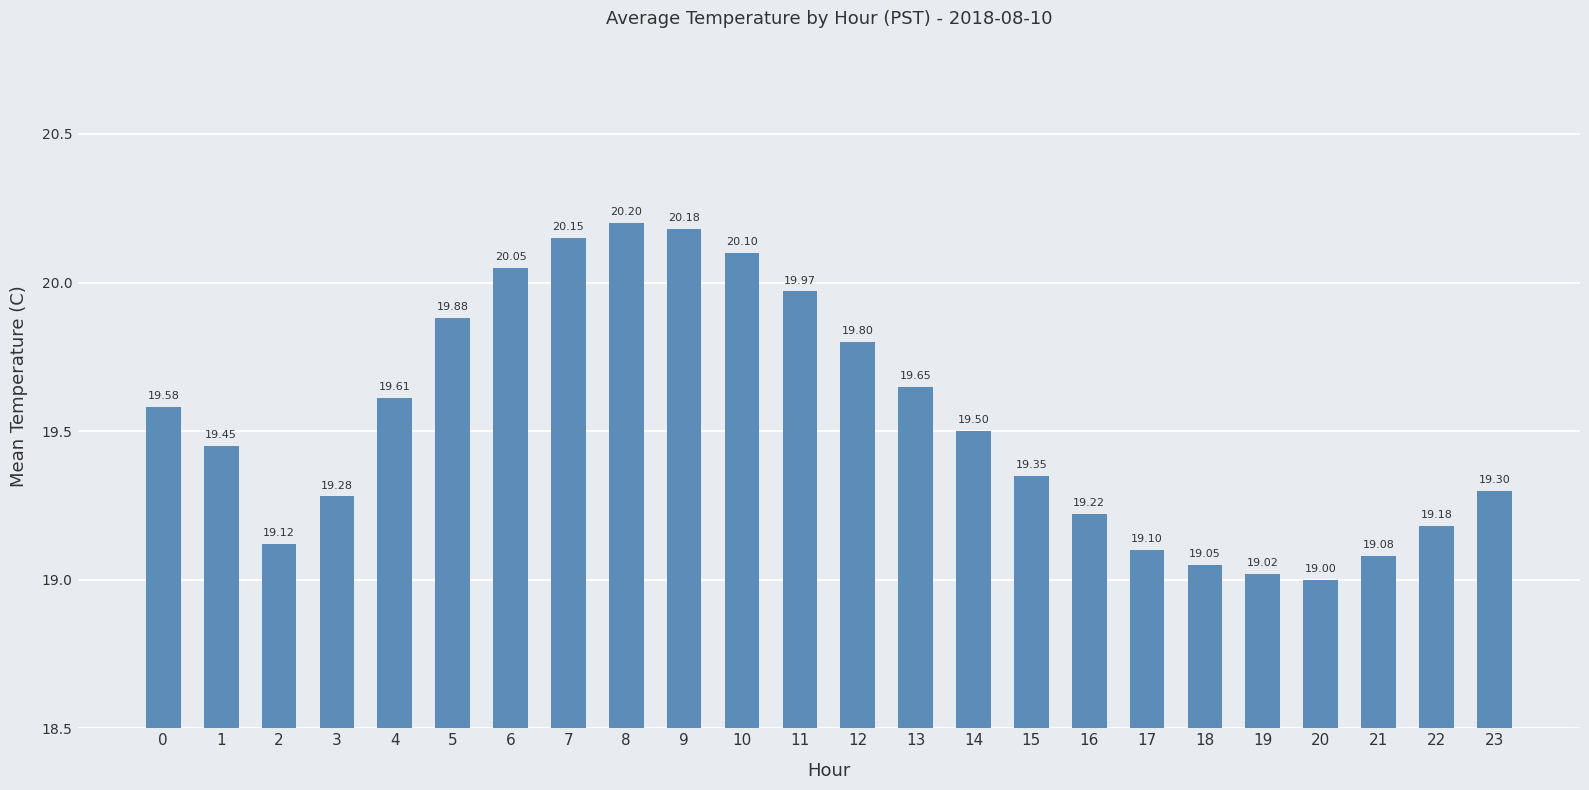

Rank the categories by value from highest to lowest.

8, 9, 7, 10, 6, 11, 5, 12, 13, 4, 0, 14, 1, 15, 23, 3, 16, 22, 2, 17, 21, 18, 19, 20